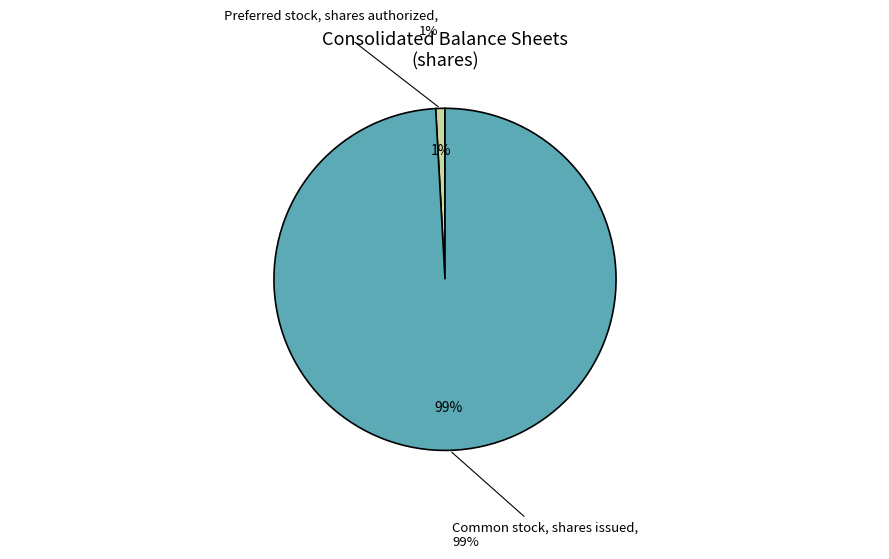

What portion of the pie excludes Common stock, shares issued?

0.9%